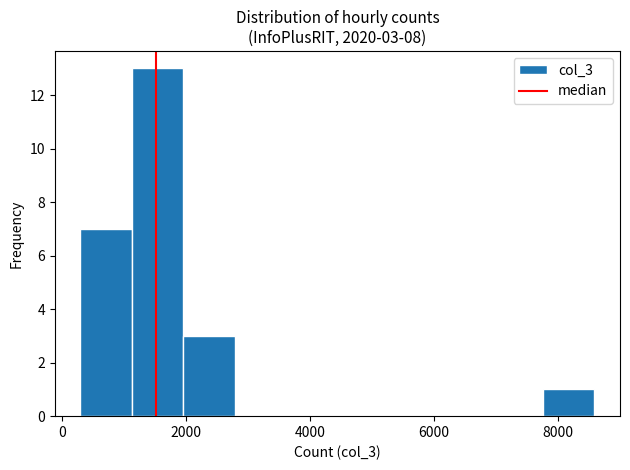

Over which range of the x-axis is the bar tallest?

1200 to 2000